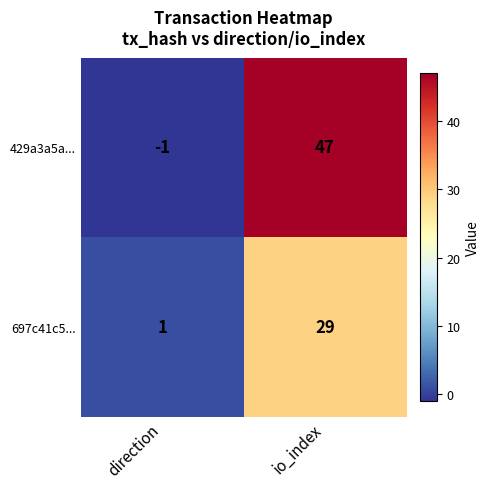

Reading left to right, transcribe all the data shown in this chart.

429a3a5a...: -1	47
697c41c5...: 1	29